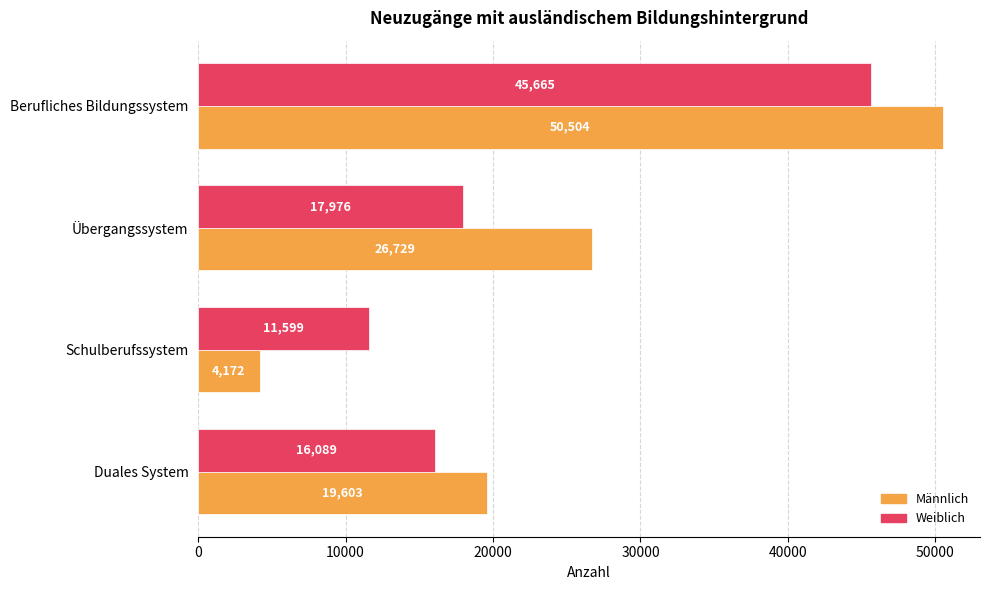

List the labels in order of Männlich value, smallest first.

Schulberufssystem, Duales System, Übergangssystem, Berufliches Bildungssystem